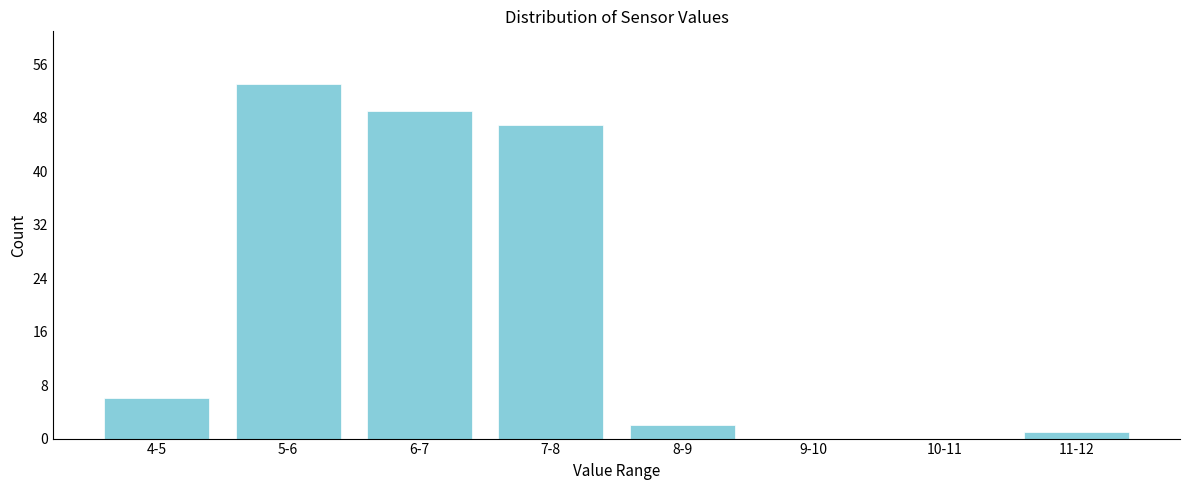

Reading right to left, what are all the values shown in this chart?

11-12=1	10-11=0	9-10=0	8-9=2	7-8=47	6-7=49	5-6=53	4-5=6